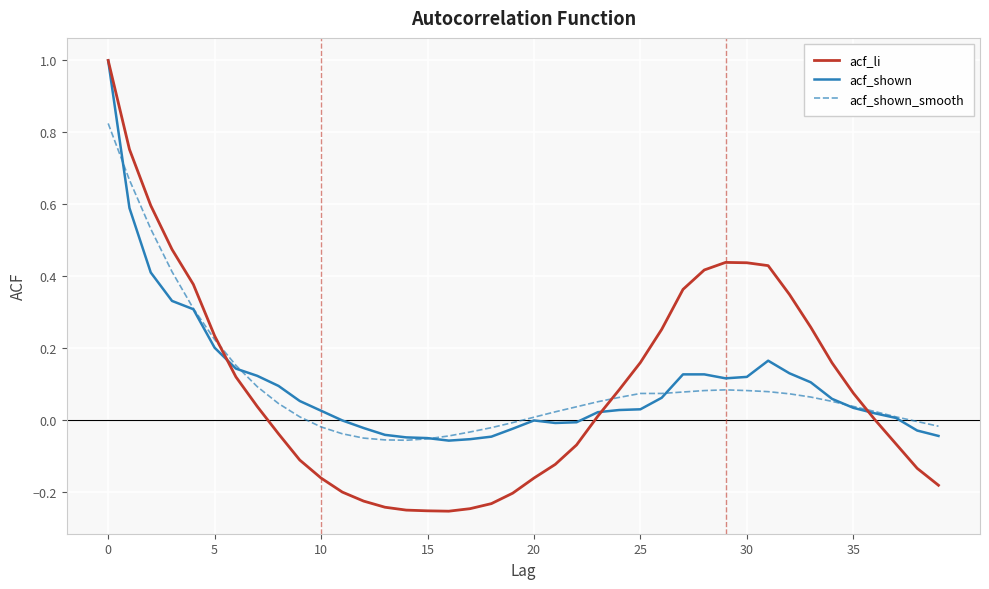

Which series has the largest range (max minus min)?

acf_li